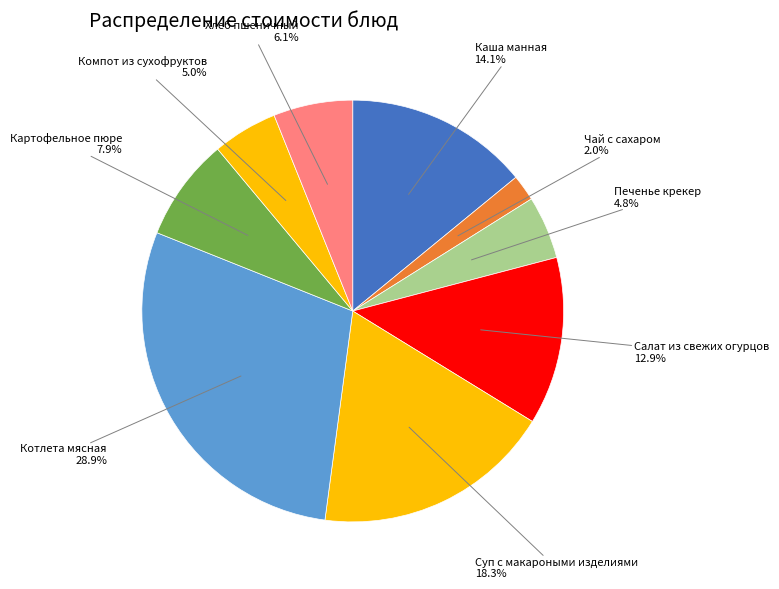

To the nearest percent, what is the difference between the largest and smallest slice percentages?

27%